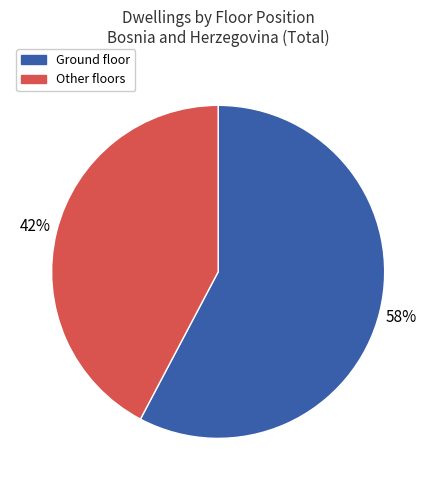

Is it true that Other floors is 34% of the pie?

False